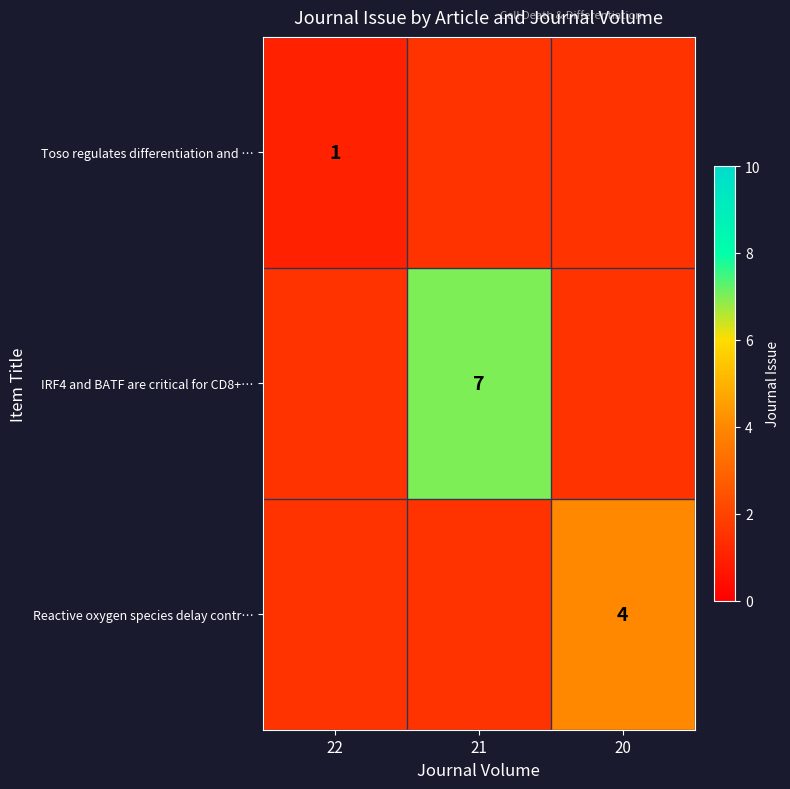

Is it true that Toso regulates differentiation and … equals 0.6 at 22?

False